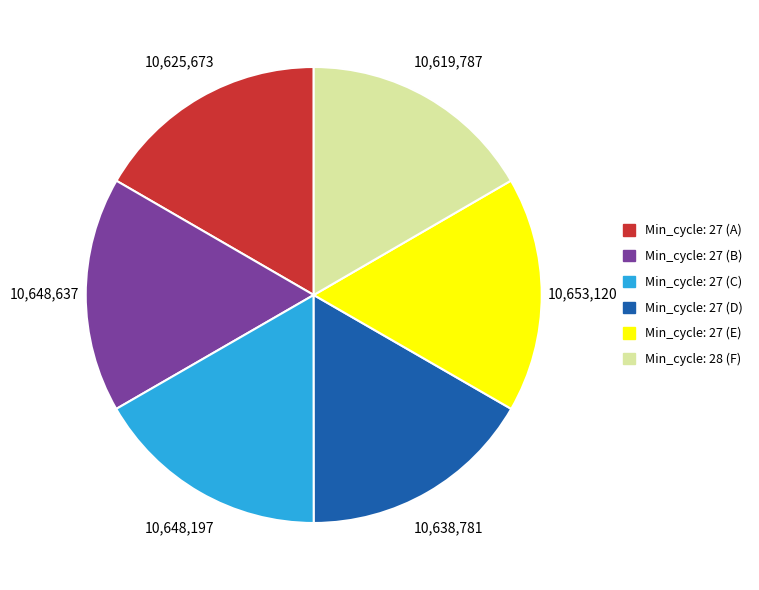

How many slices are in this pie chart?

6